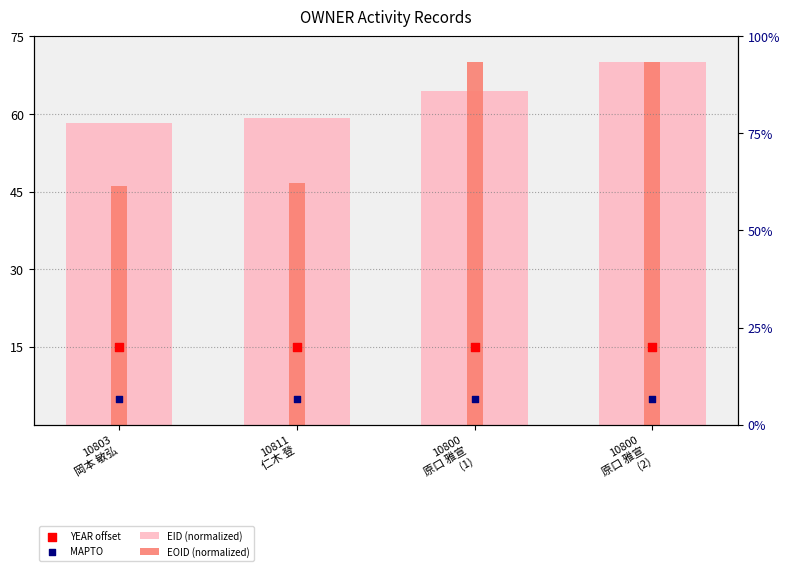

Which series contains the highest Y value?

EID (normalized)